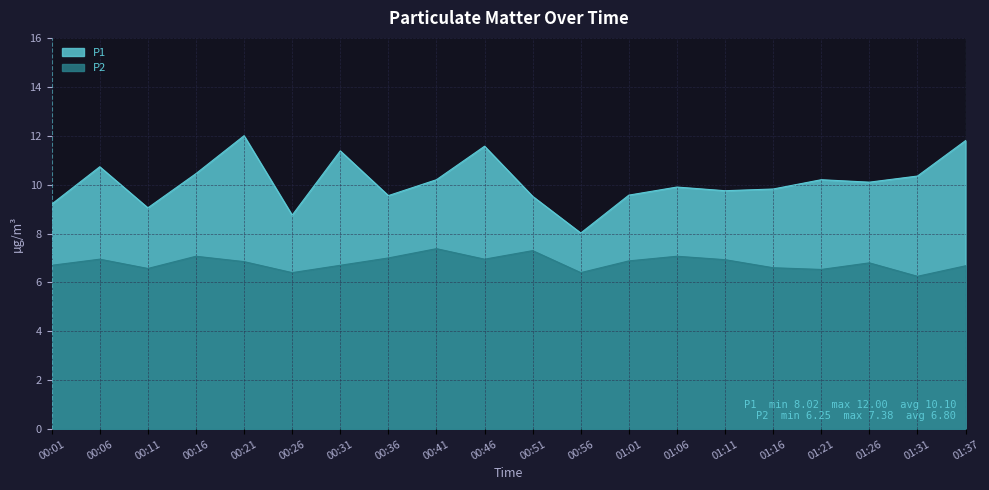

True or false: P2 and P1 intersect in this chart.

False